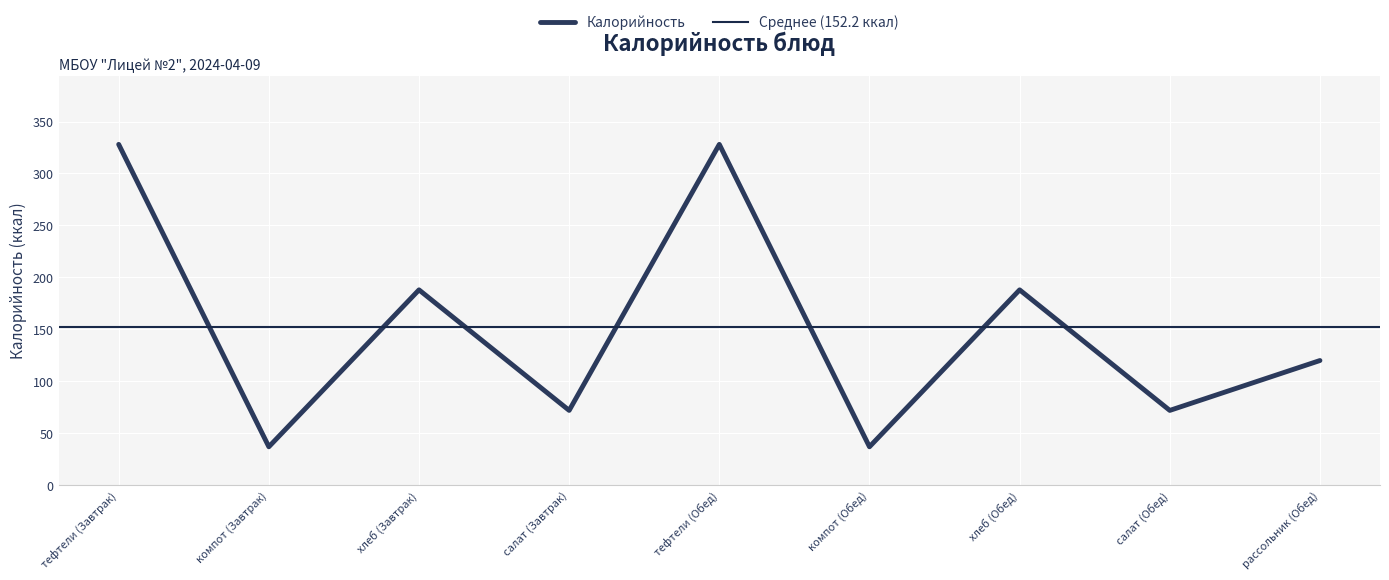

What is the ratio of the value at компот (Завтрак) to the value at хлеб (Обед)?

0.2